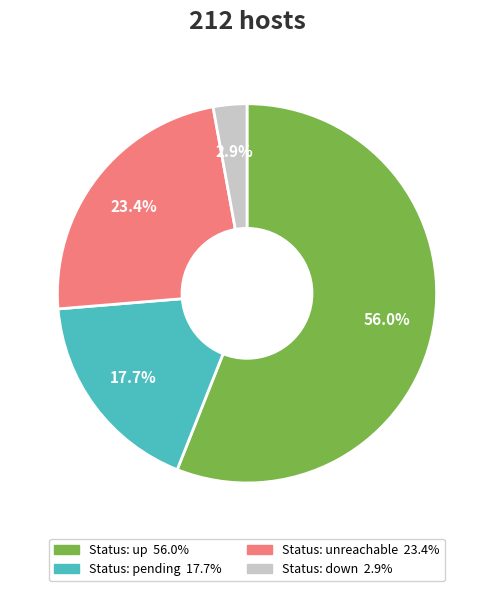

Does any single category account for the majority?

Yes